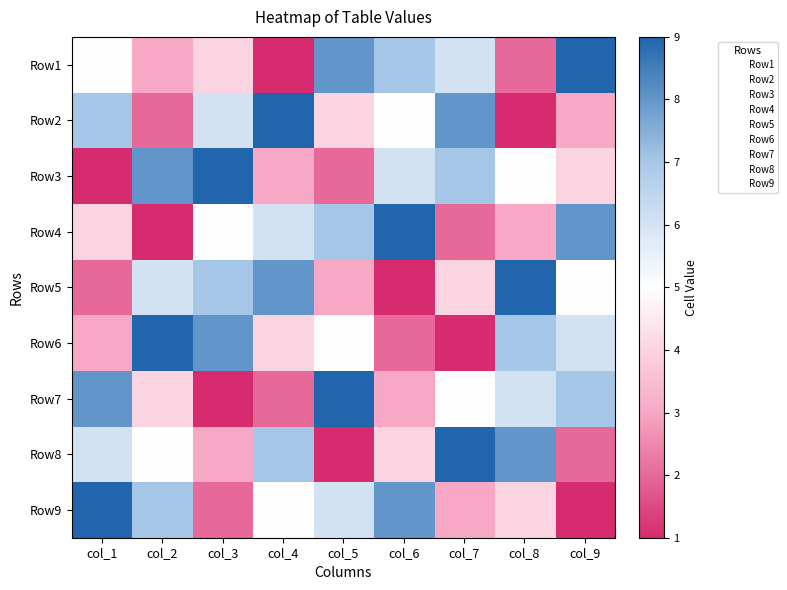

Between col_3 and col_1, which is larger?

col_1